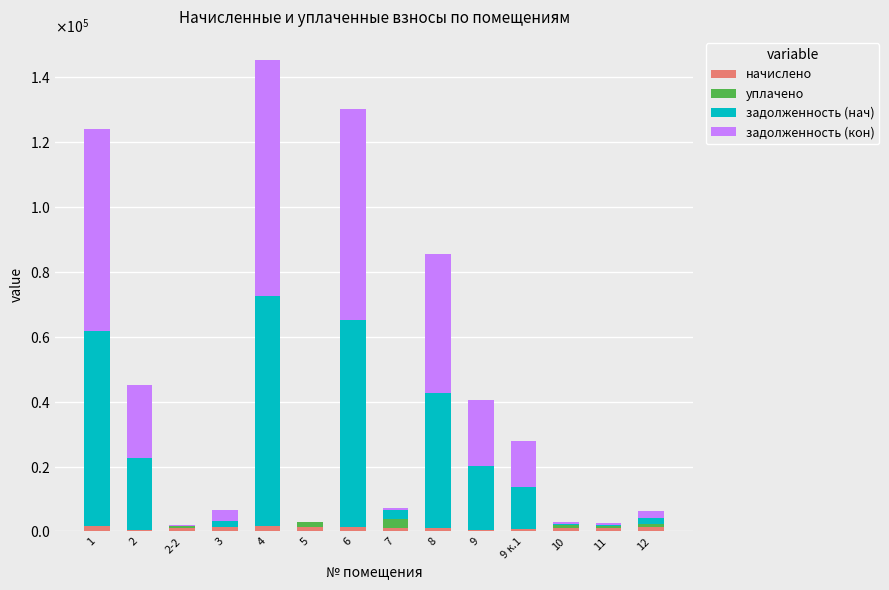

What are all the series names shown in the legend?

начислено, уплачено, задолженность (нач), задолженность (кон)